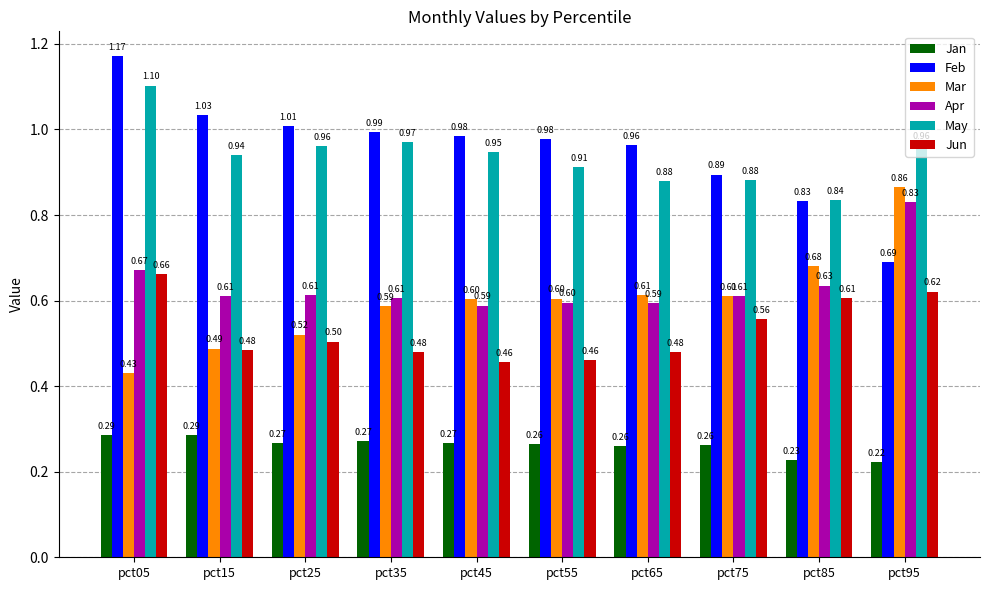

Rank the series at pct25 from highest to lowest value.

Feb, May, Apr, Mar, Jun, Jan